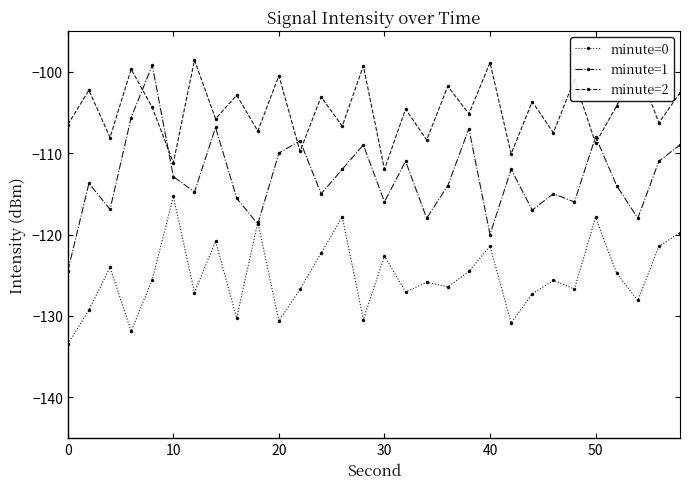

What is the average value of the minute=1 series?

-113.0